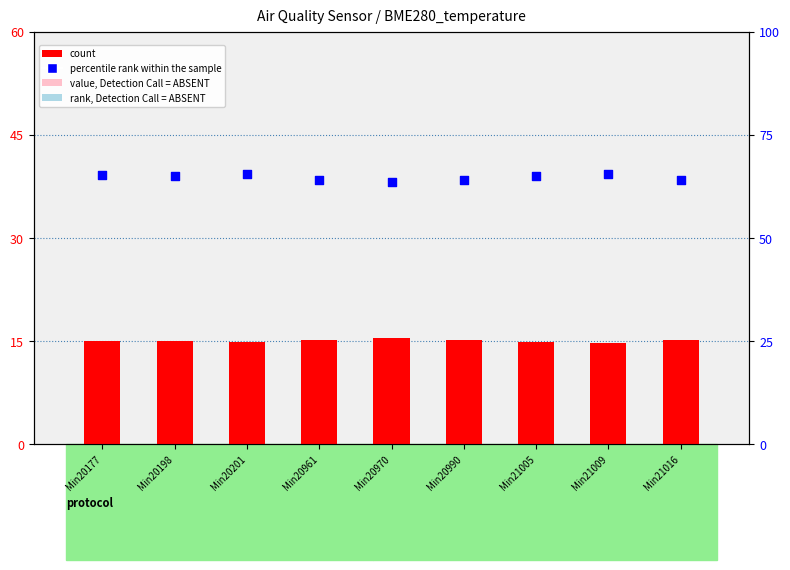

Which series has the largest total across all categories?

percentile rank within the sample